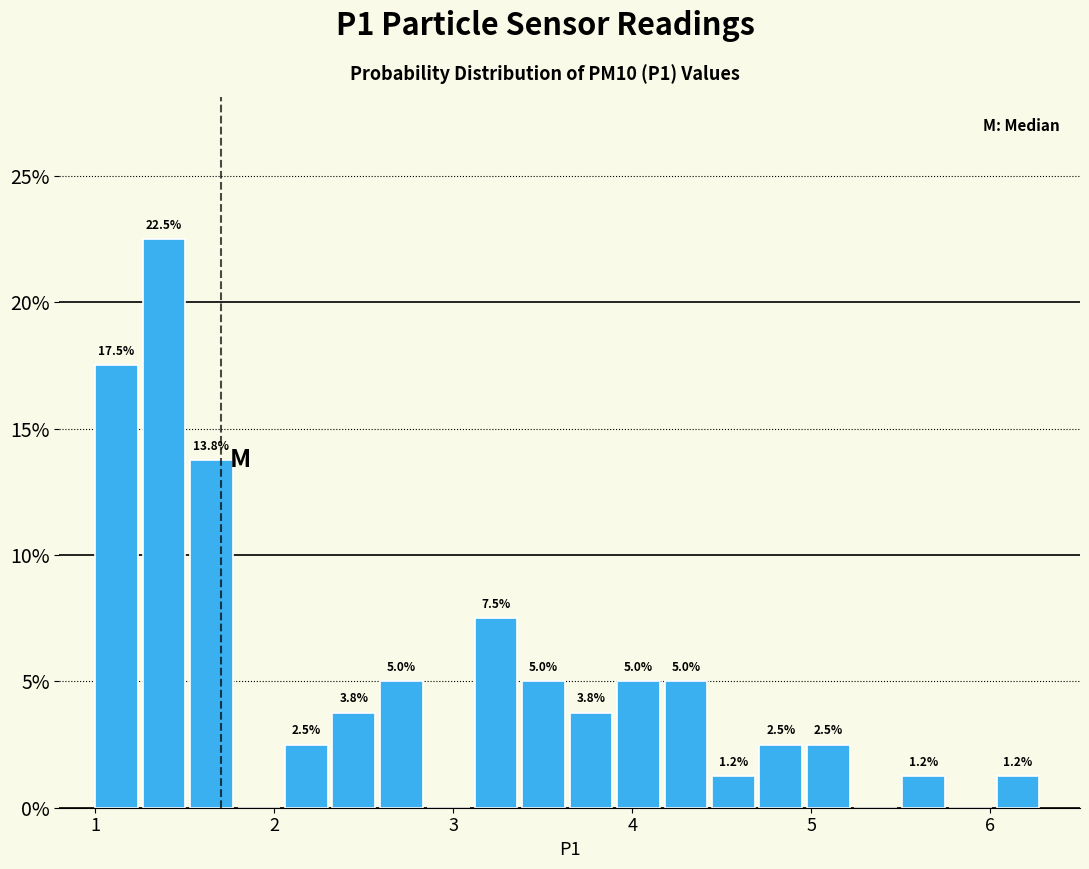

Read against the x-axis, roughly where is the centre of the tallest bar?

1.4